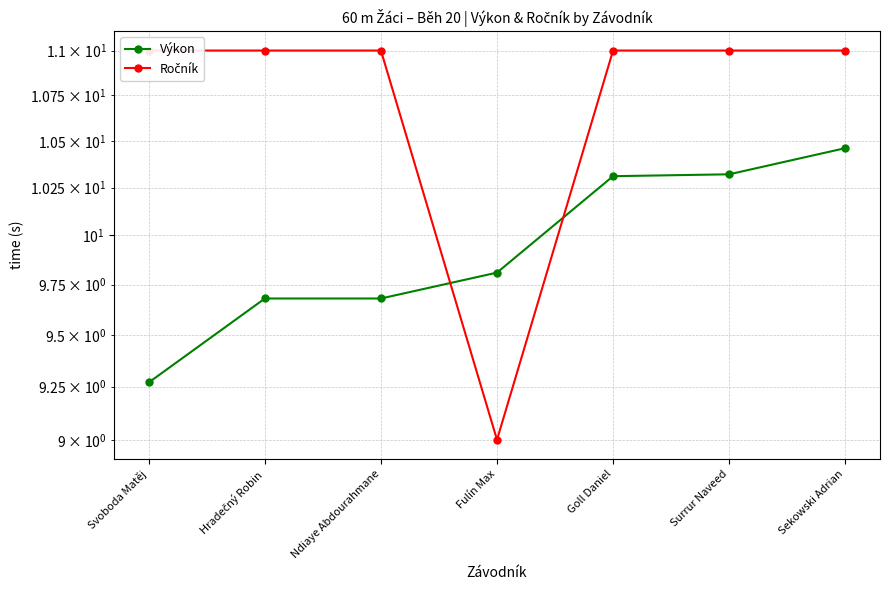

What is the difference between the Výkon values at Surrur Naveed and Sekowski Adrian?

0.1